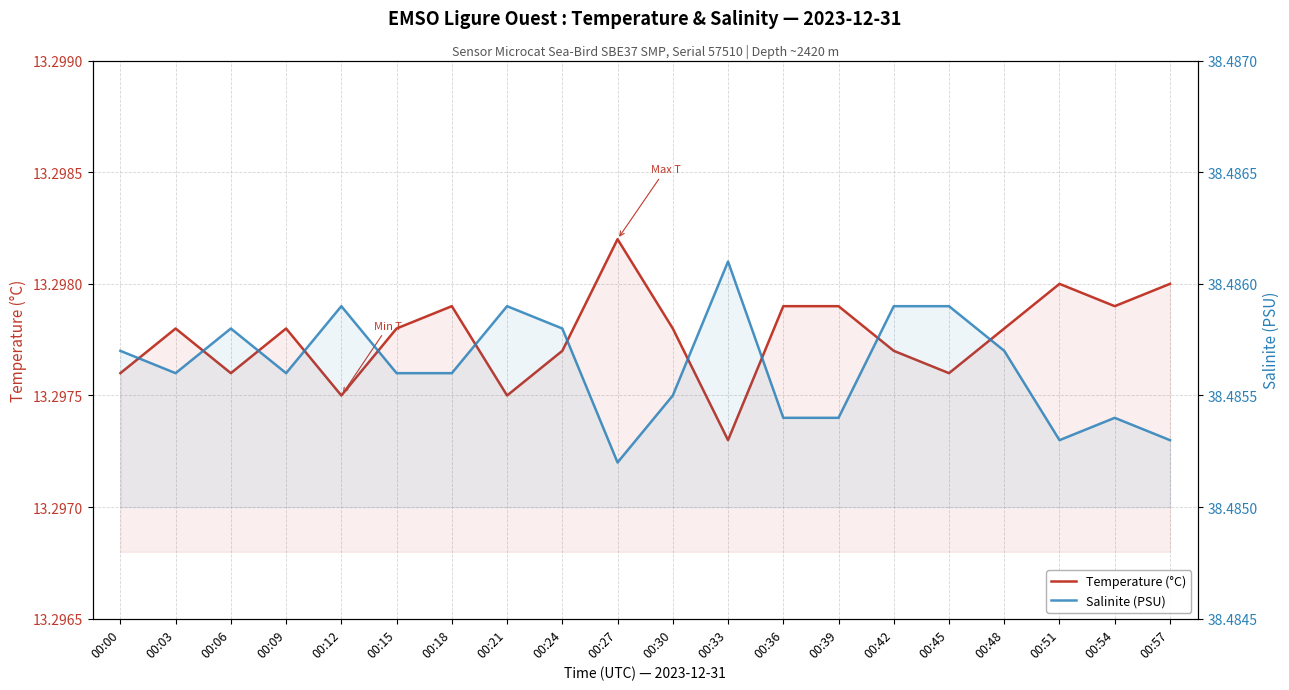

What is the value of the Temperature (°C) point at the 12th from the left?

13.3